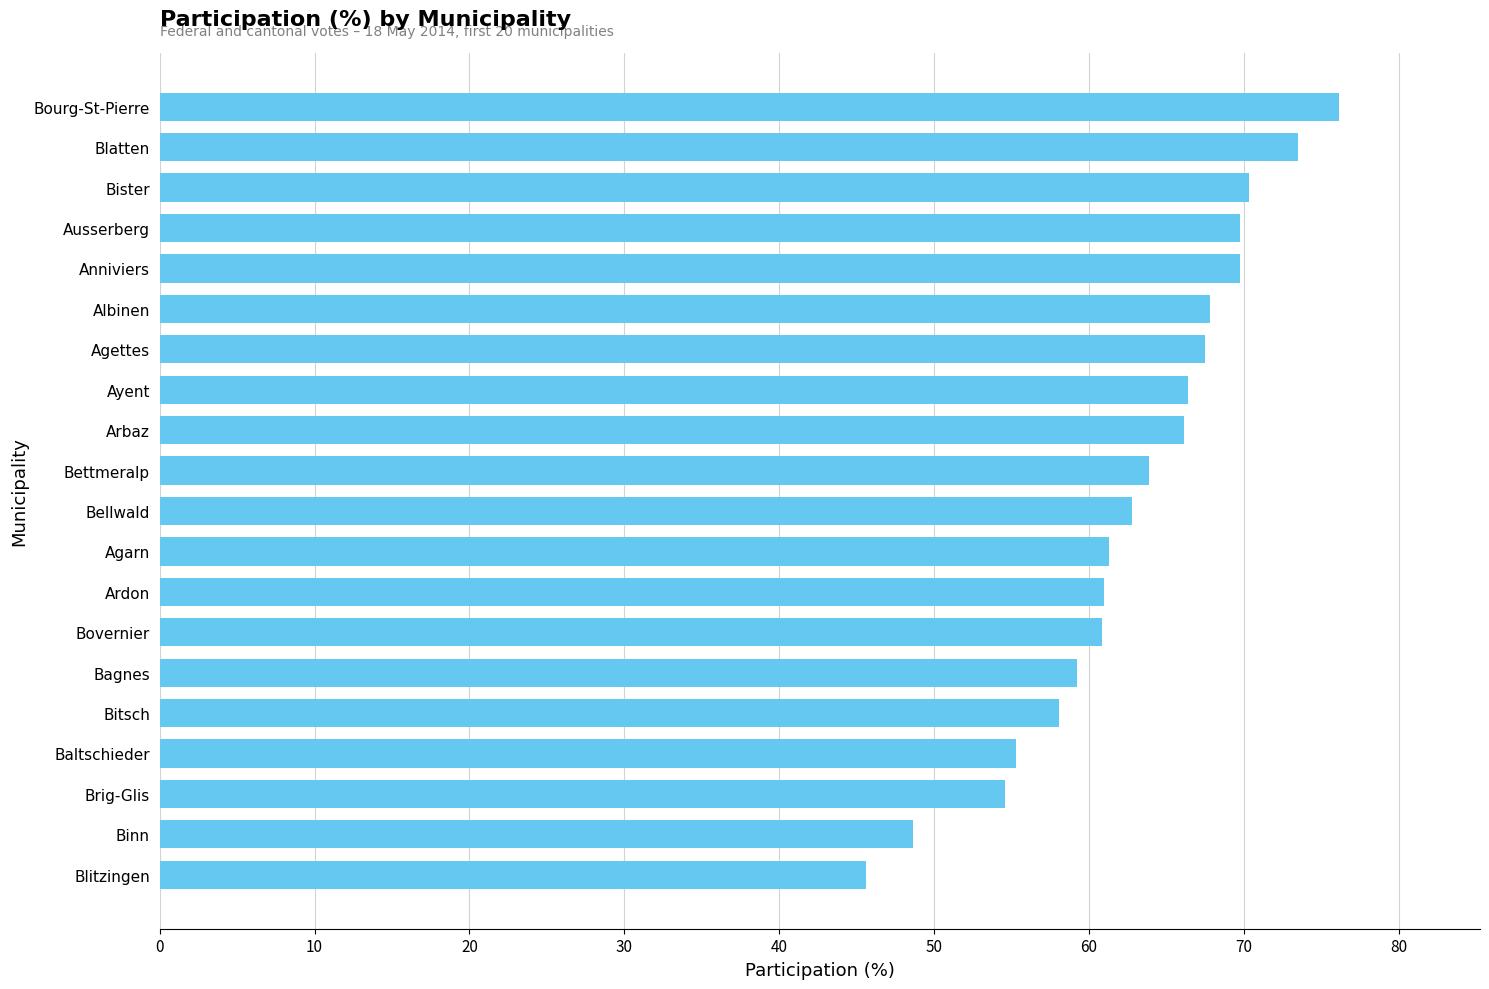

Does the chart contain any negative values?

No